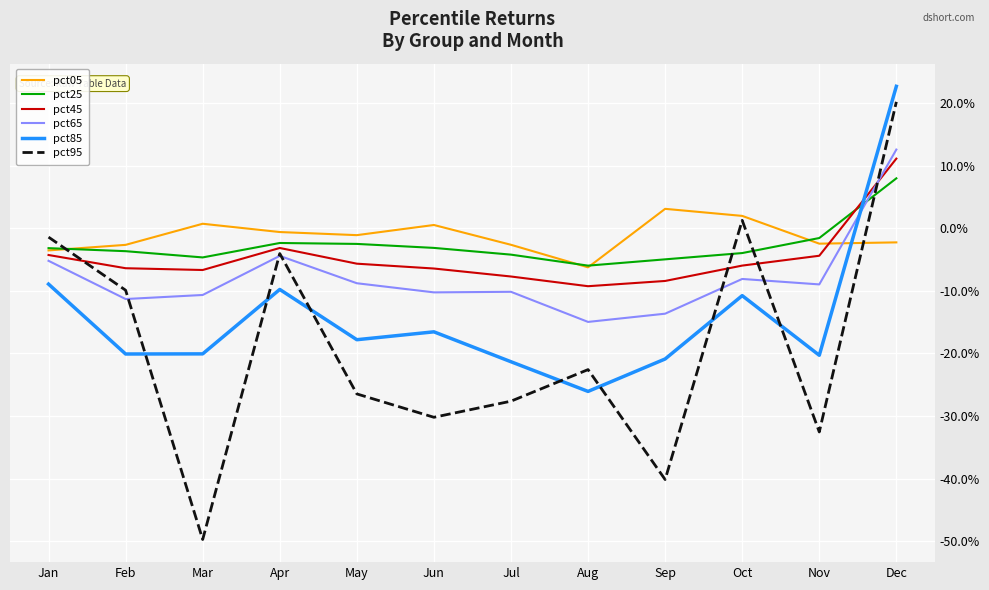

What are all the series names shown in the legend?

pct05, pct25, pct45, pct65, pct85, pct95